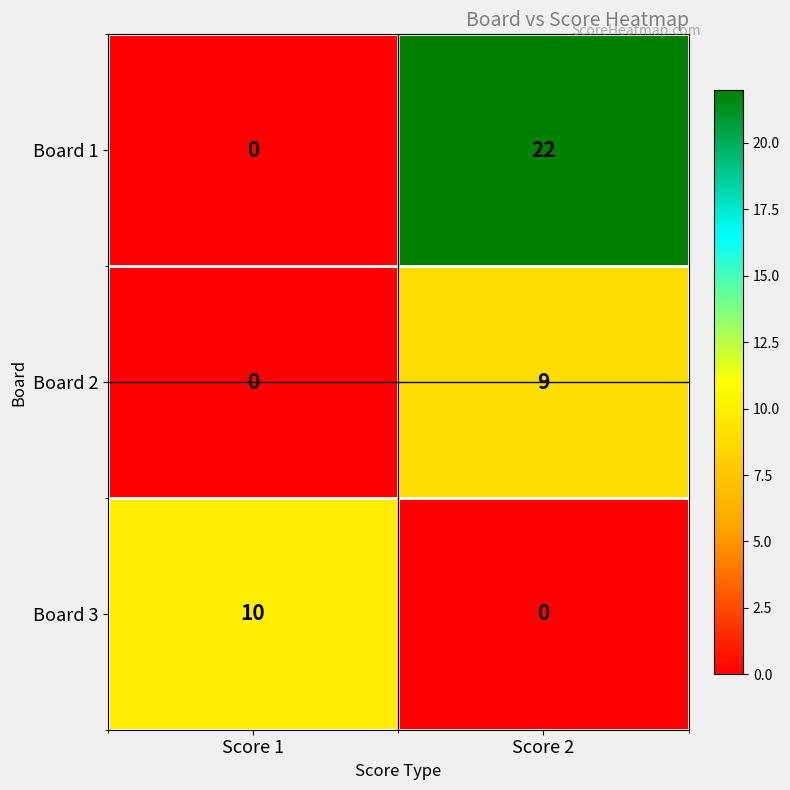

Where is Board 2 nearest to the value 4?

Score 1